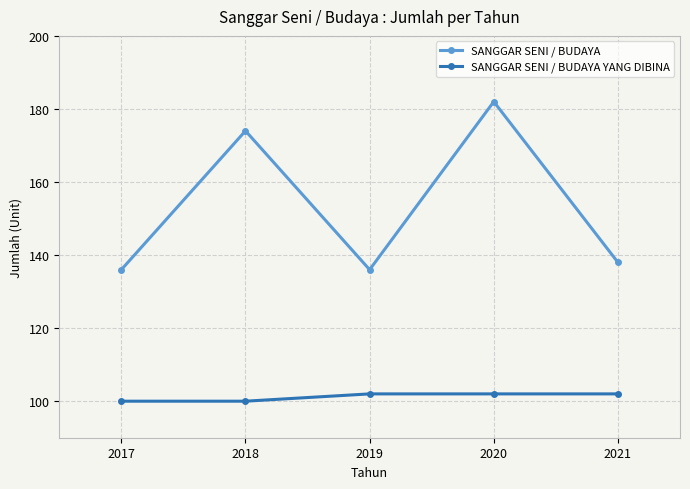

Where is SANGGAR SENI / BUDAYA nearest to the value 159?

2018